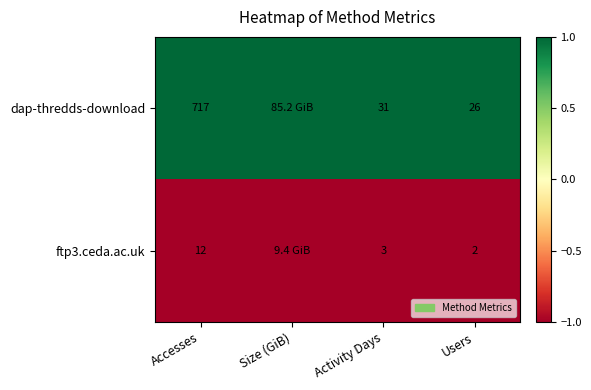

Between Size (GiB) and Activity Days, which is larger?

Size (GiB)